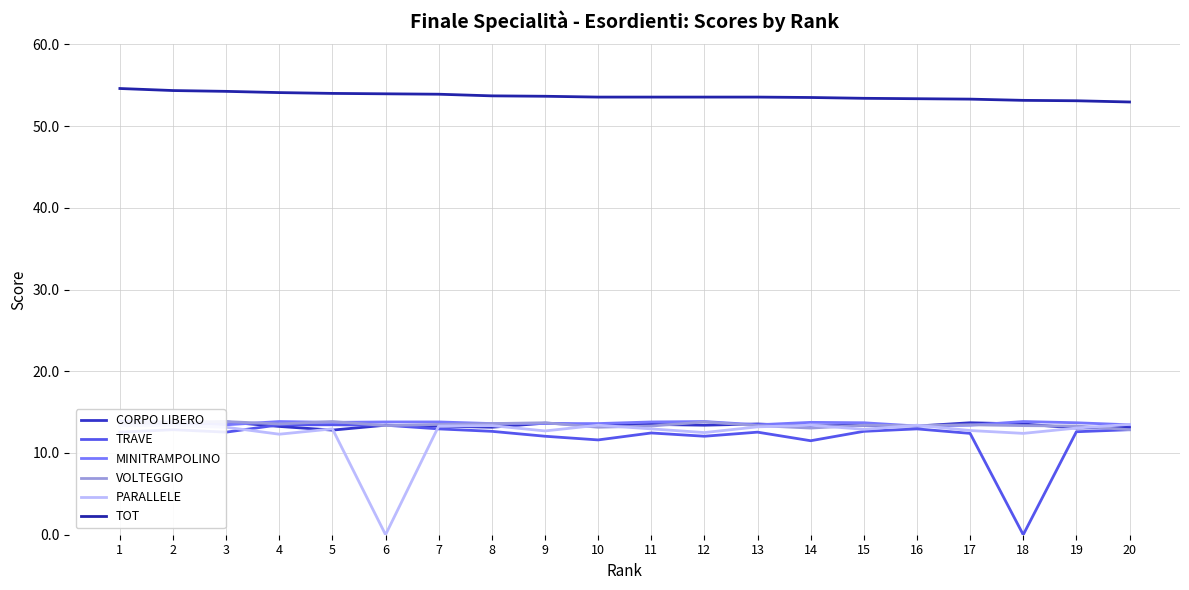

List the labels in order of VOLTEGGIO value, largest first.

3, 5, 2, 12, 1, 9, 8, 4, 7, 17, 15, 6, 13, 16, 18, 11, 19, 10, 14, 20